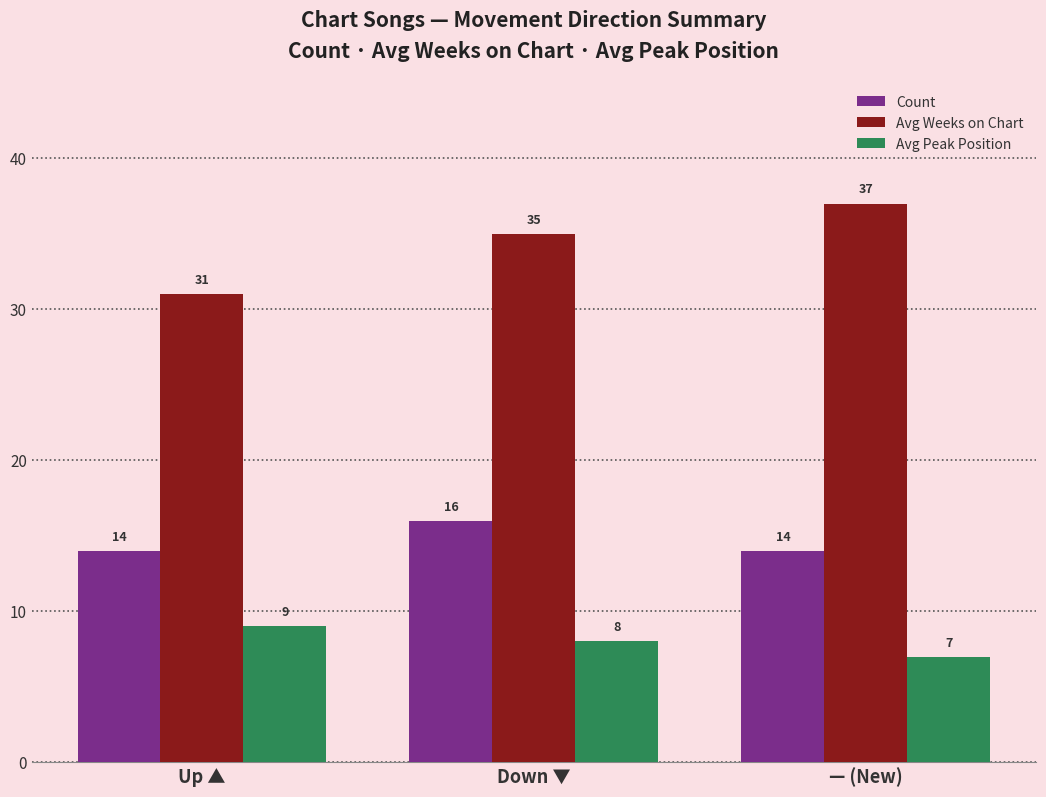

At which category is the sum across all series the highest?

Down ▼